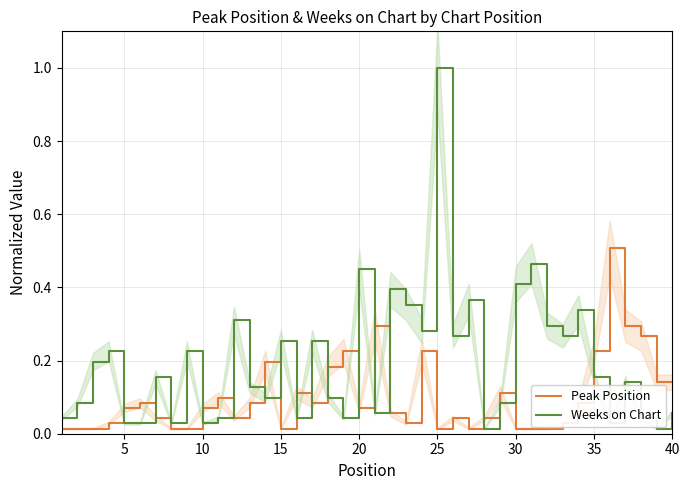

What is the difference between the second highest and second lowest values in the Weeks on Chart series?

0.5